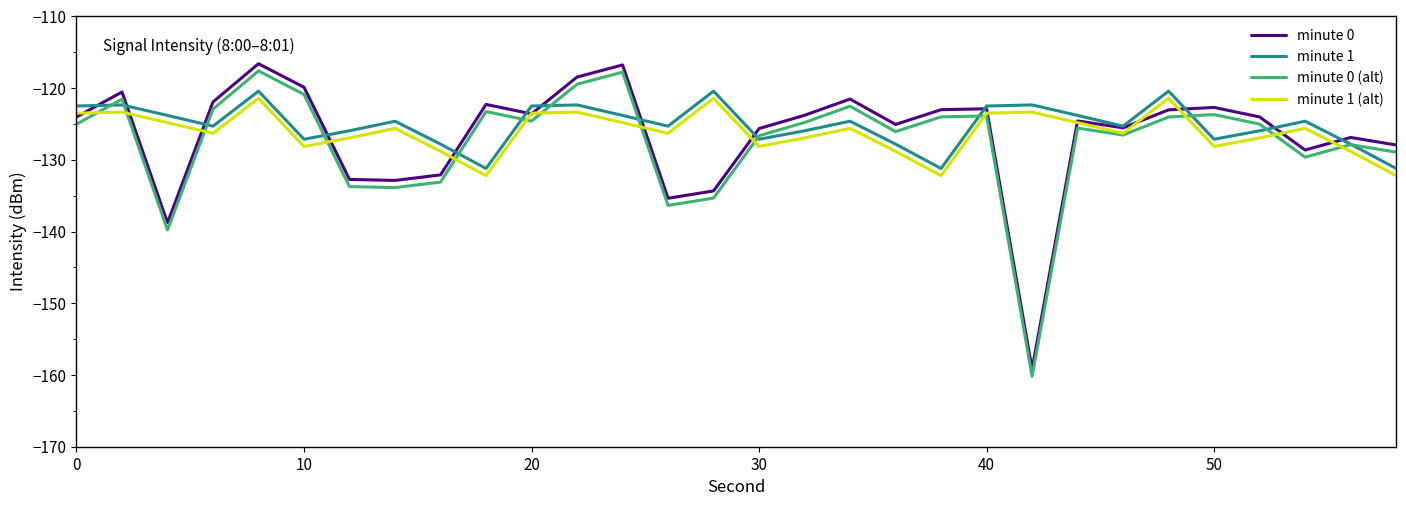

What are all the series names shown in the legend?

minute 0, minute 1, minute 0 (alt), minute 1 (alt)